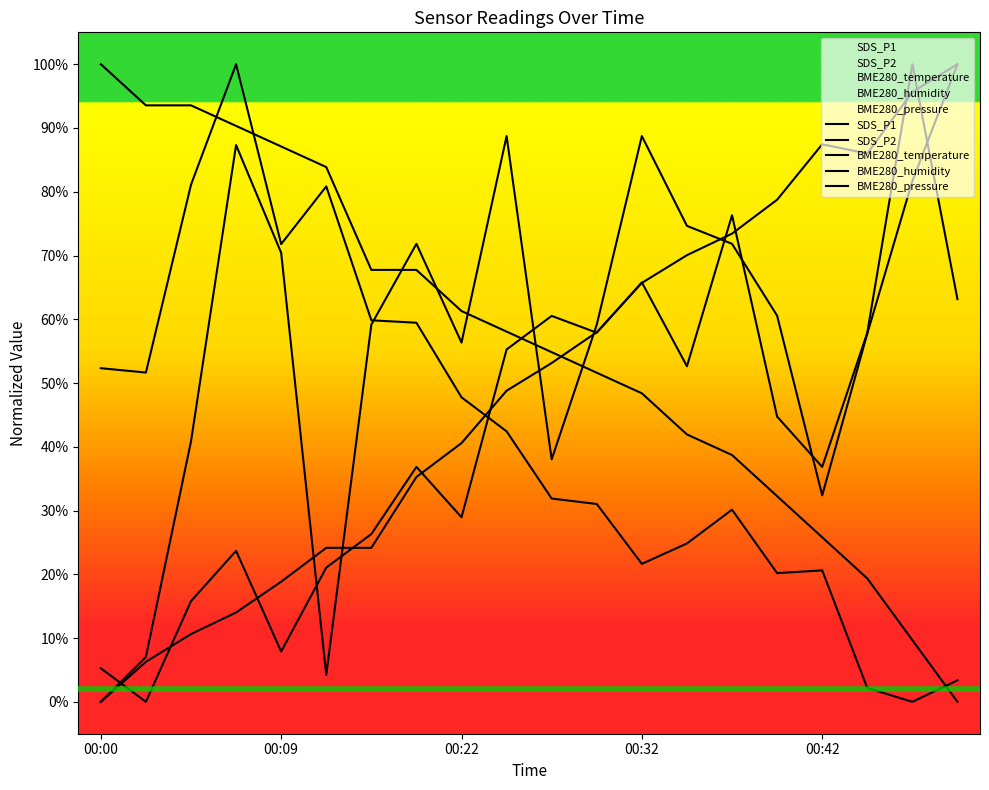

Does the chart display data point markers on the line(s)?

No